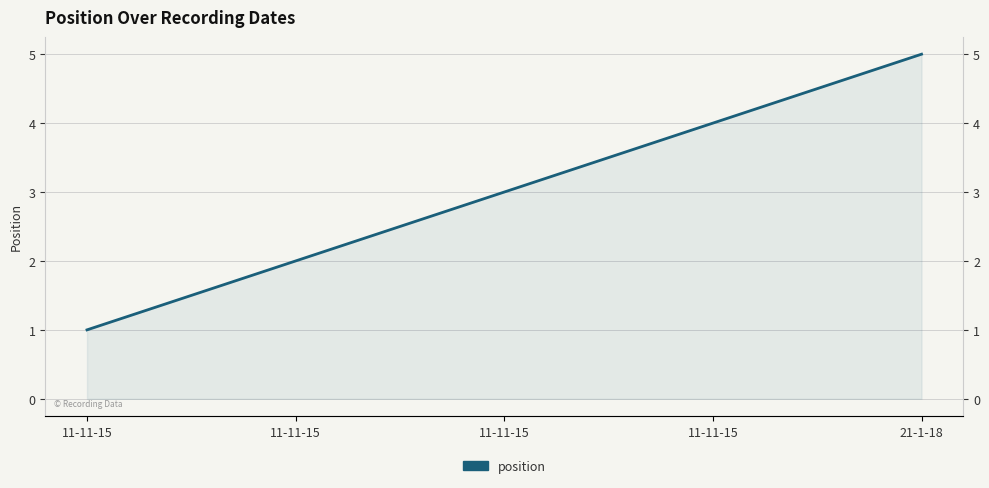

Approximately how many times larger is the value at 11-11-15 compared to 11-11-15?

4.0